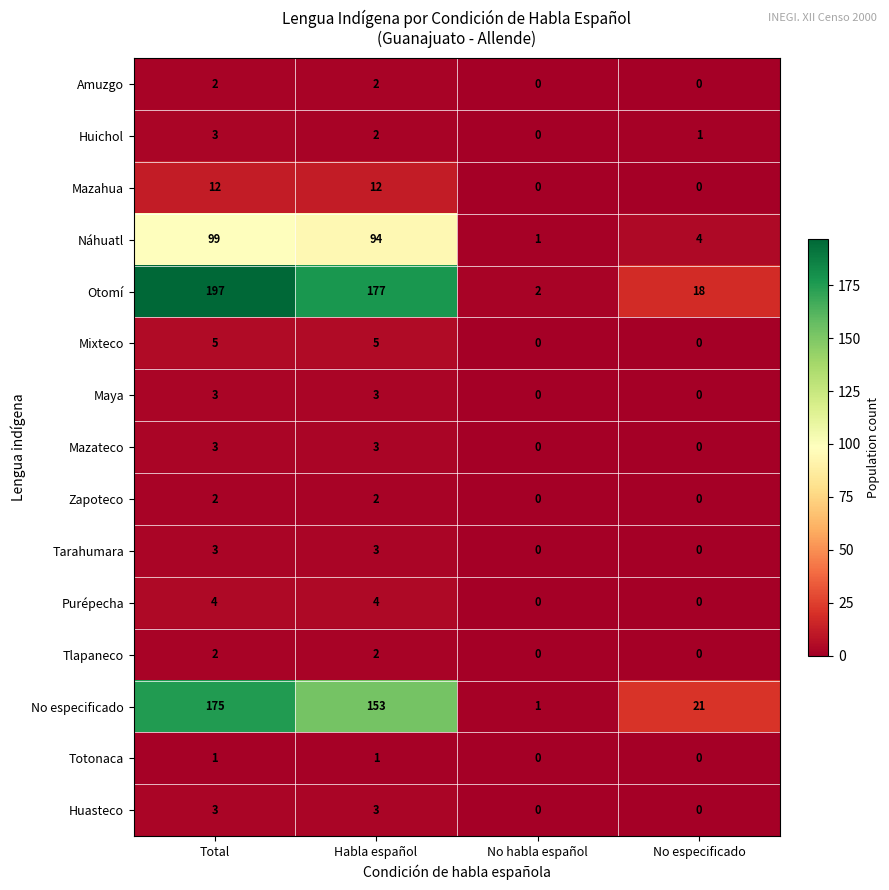

Which series changed the most between No habla español and No especificado?

No especificado